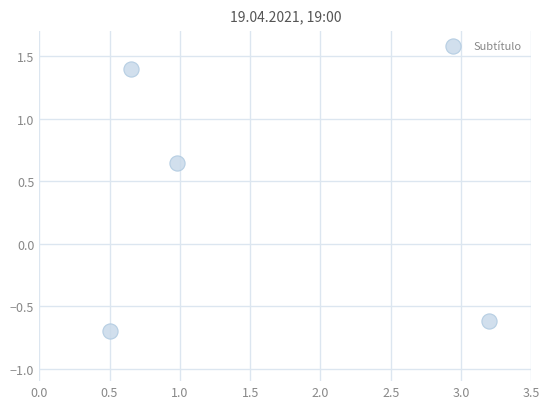

What is the average X value?

1.3